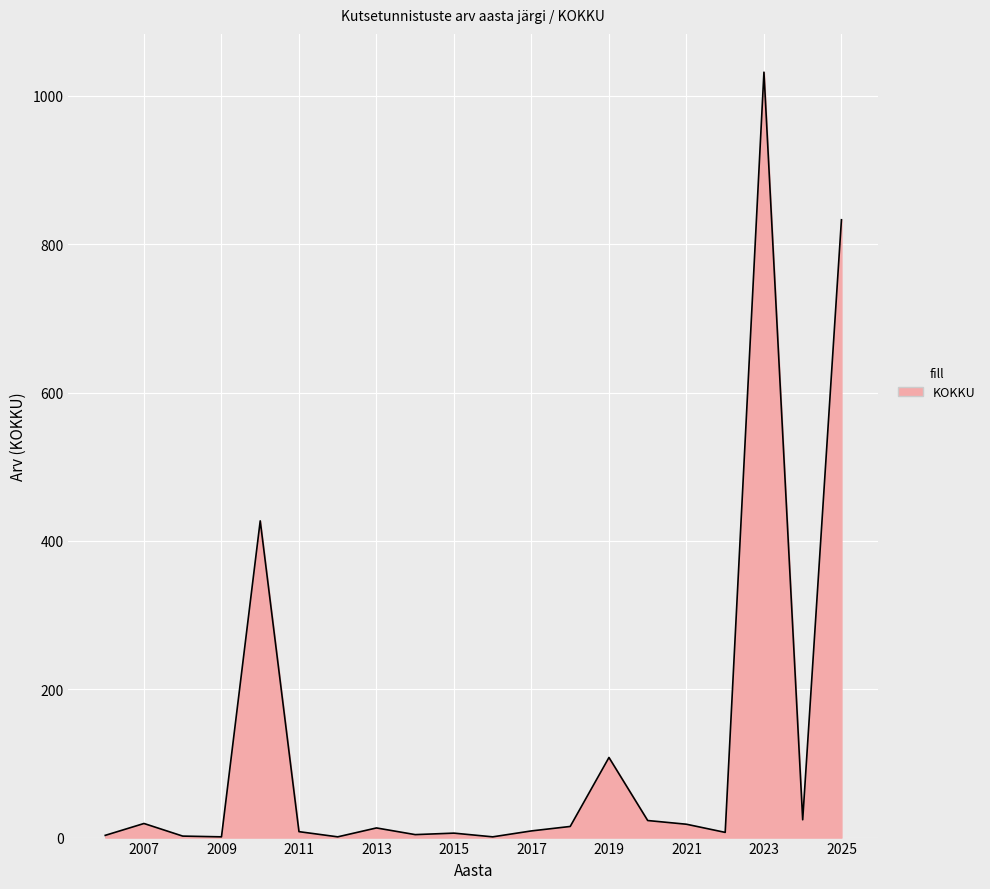

What is the difference between the maximum and minimum values?

1031